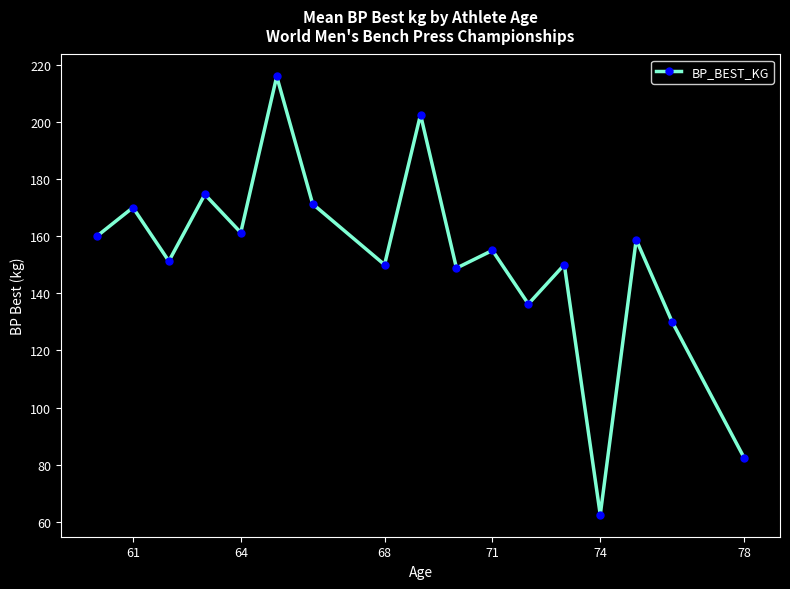

True or false: the data shows 237.6 at 68.

False